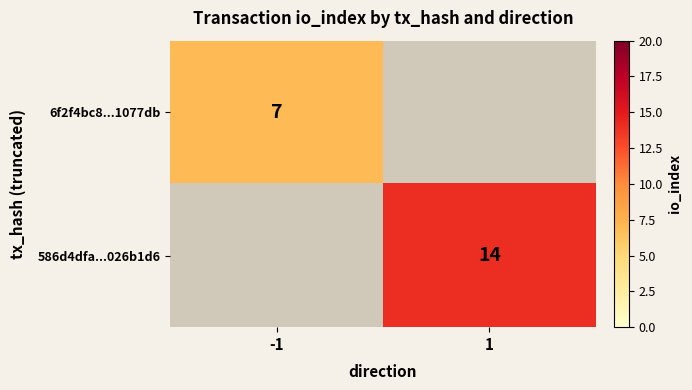

Count the number of categories in the chart.

2